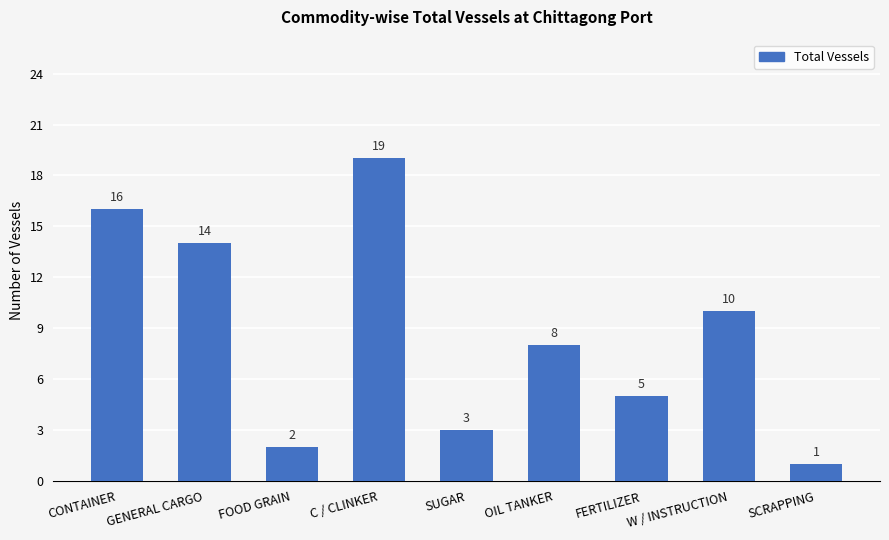

The value at FOOD GRAIN is 3. True or false?

False